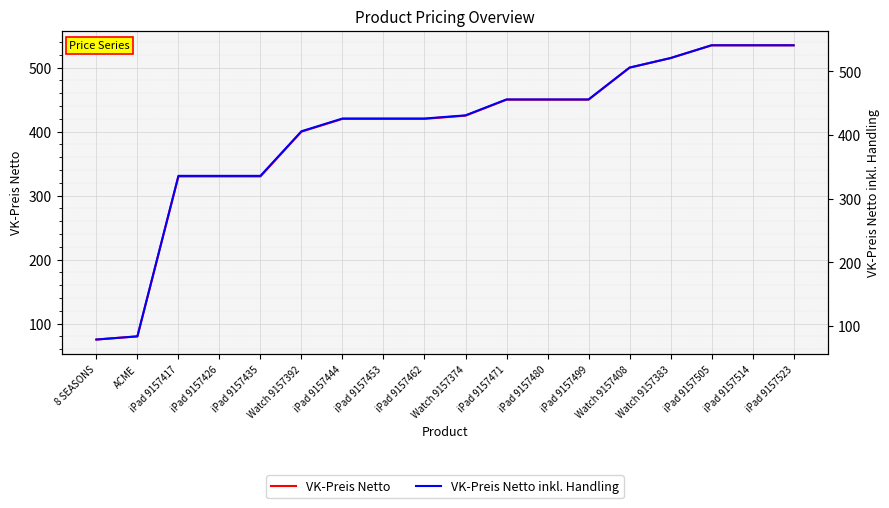

The VK-Preis Netto series shows 21.5 at 8 SEASONS. True or false?

False